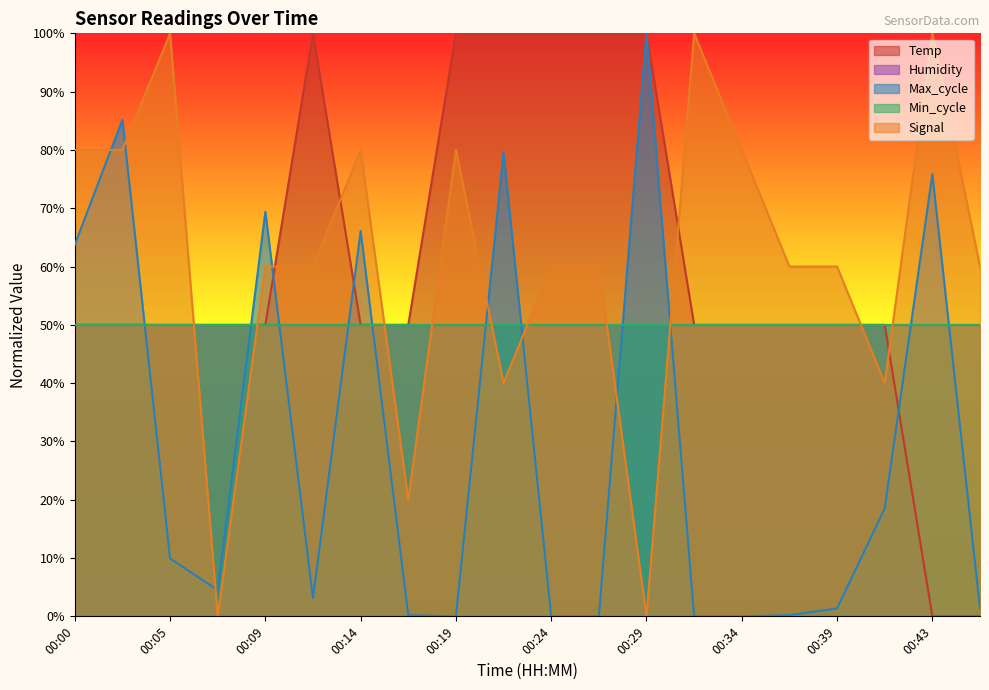

At which label does Signal first exceed 60?

00:00